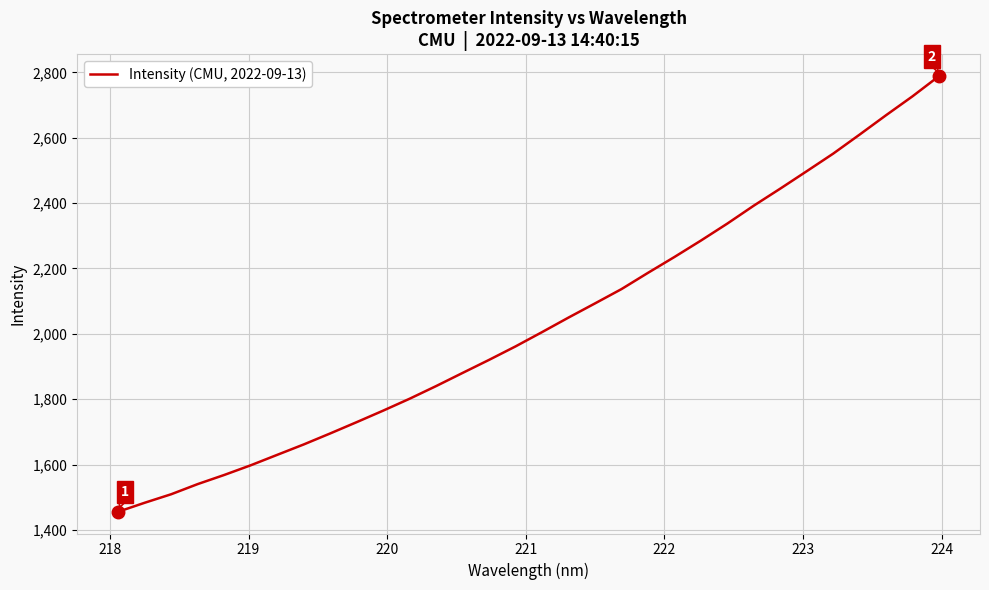

What is the greatest value displayed?

2788.4